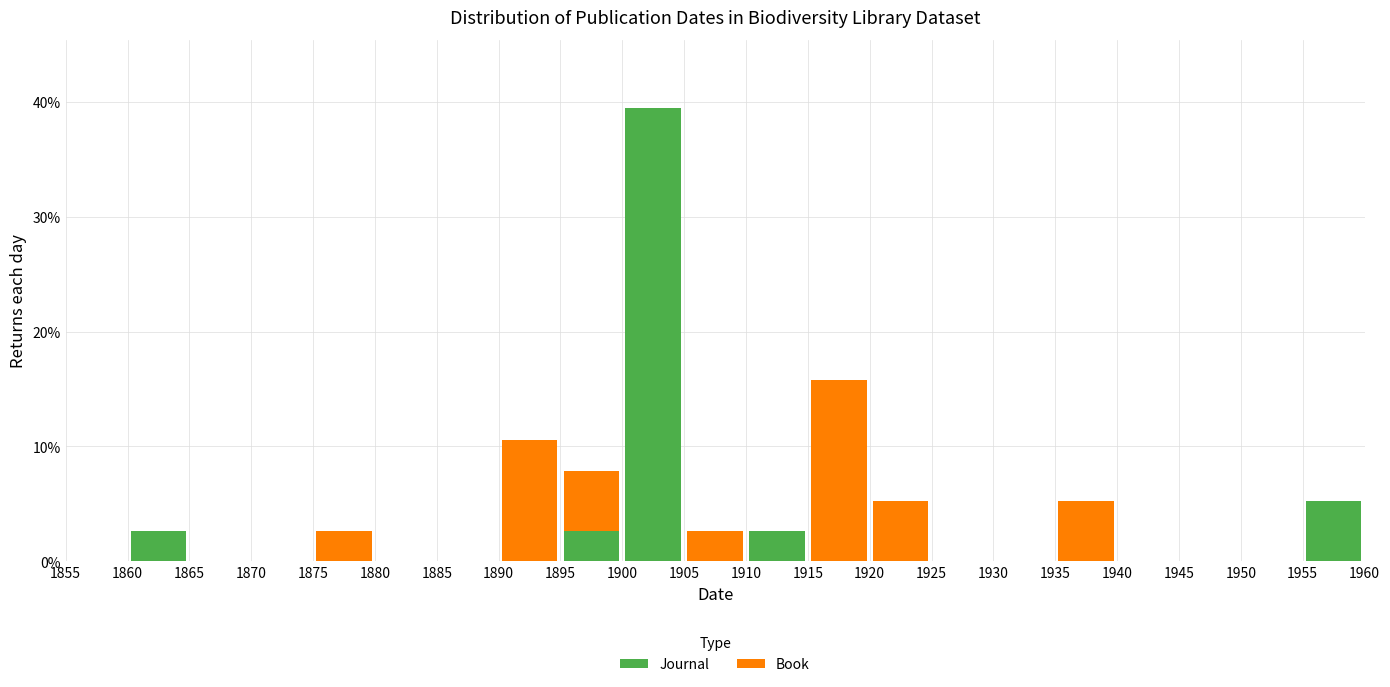

What is the total height of the stacked bar covering 1910 to 1915 on the x-axis? The values are not printed on the chart, so give them approximately, as read against the axis.

3